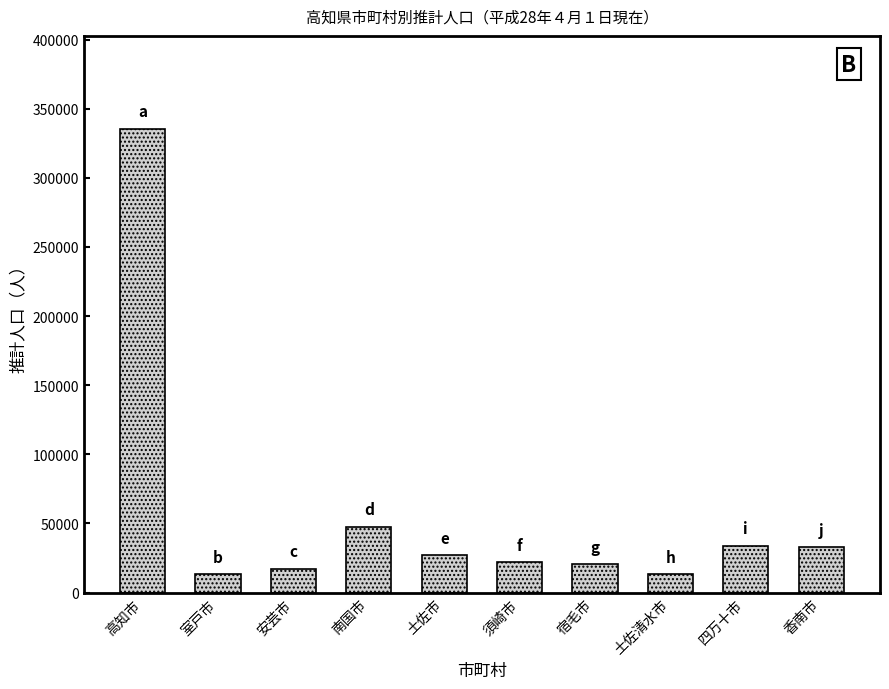

What is the sum of all values?

564200